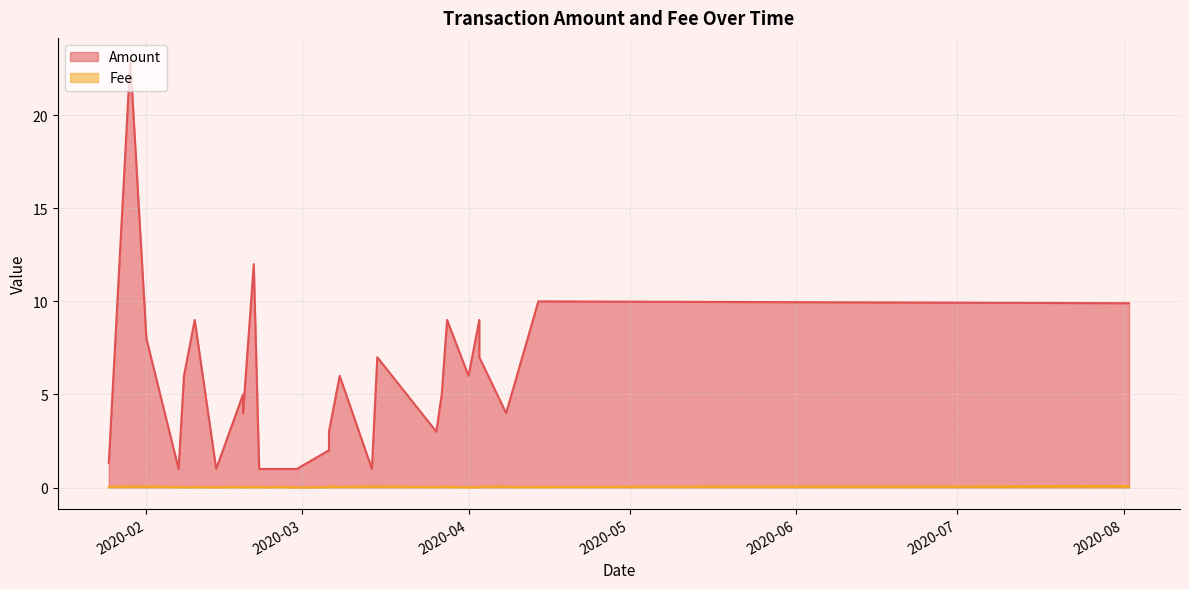

The Fee series shows 0.0 at 2020-02-08. True or false?

False